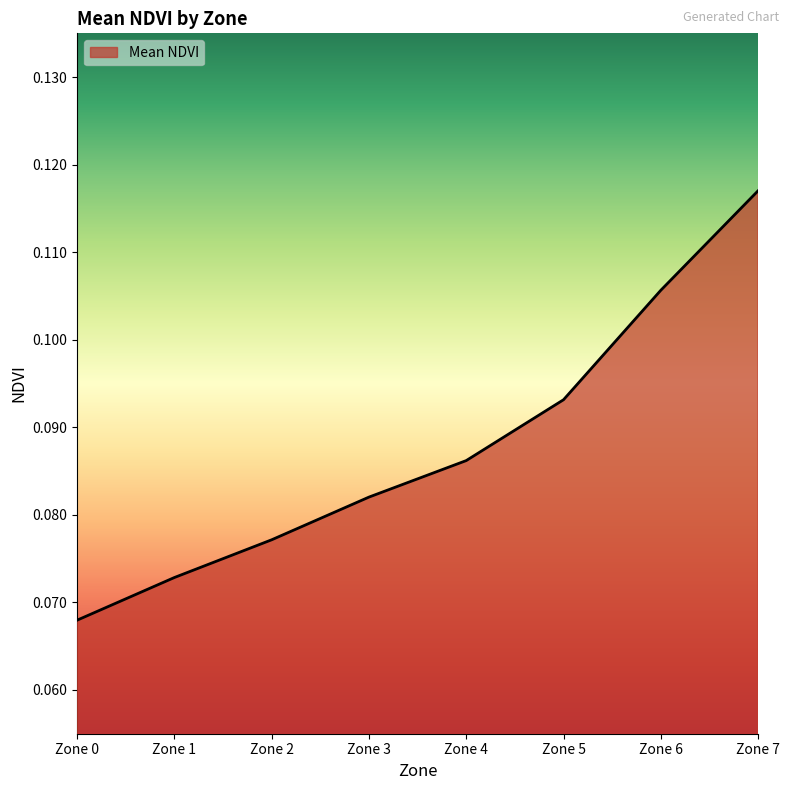

Between Zone 0 and Zone 6, which is larger?

Zone 6